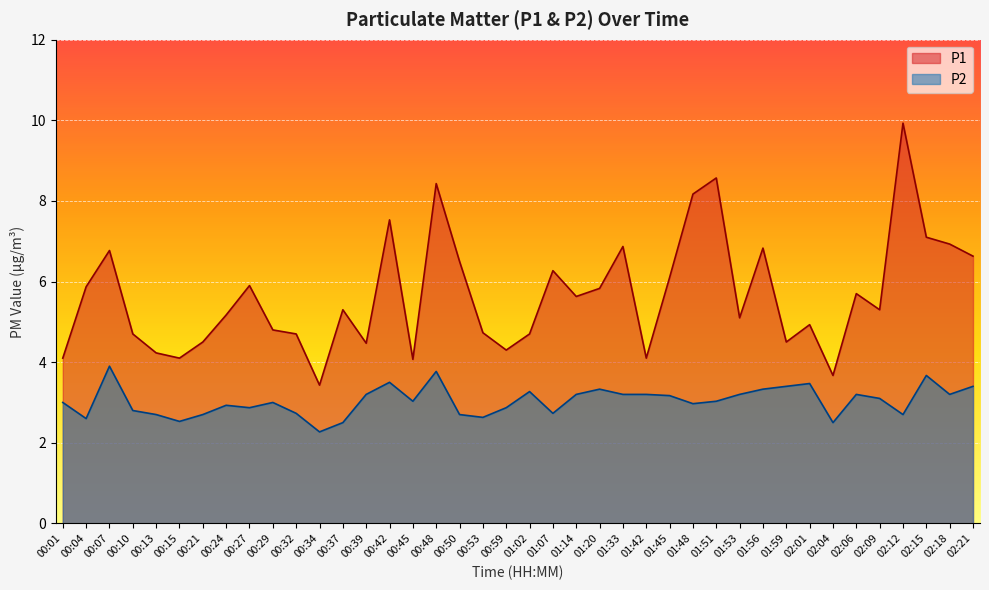

At which category is the sum across all series the highest?

02:12